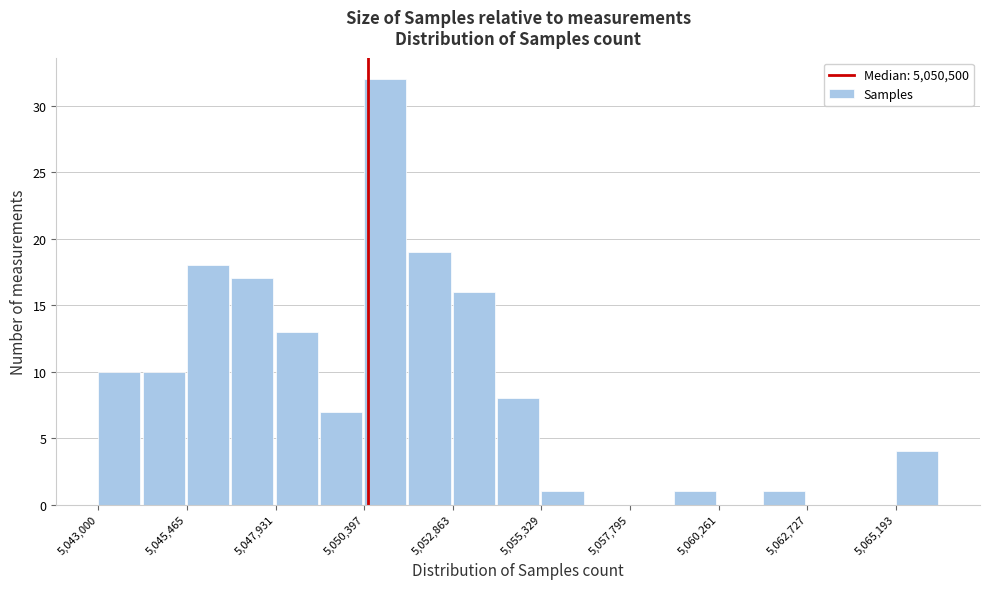

Around what value on the x-axis is the tallest bar? Give the approximate position of its centre, as read against the axis.

5051000